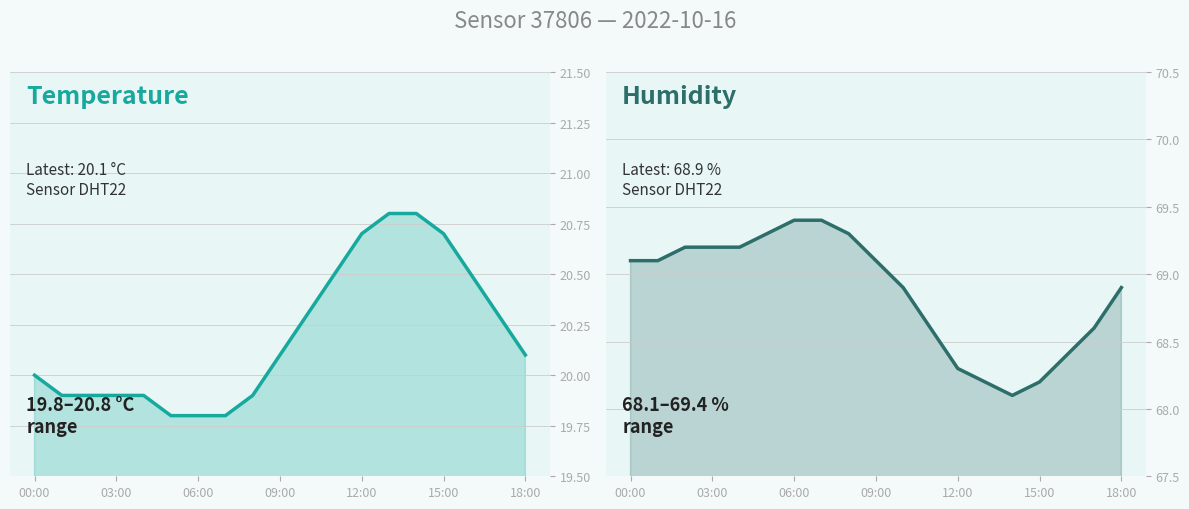

The value of humidity at 12:00 is 37.6. True or false?

False